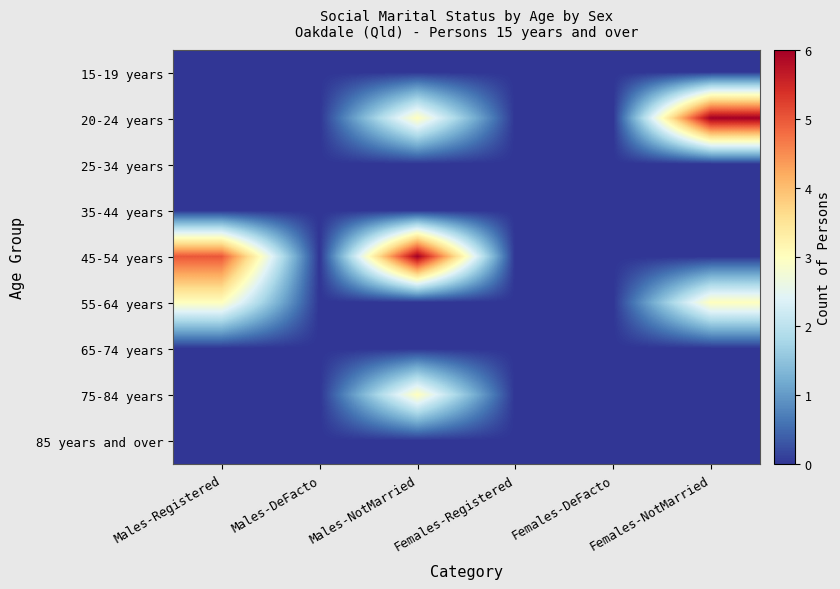

Reading right to left, extract all data points from this chart.

15-19 years: Females-NotMarried=0	Females-DeFacto=0	Females-Registered=0	Males-NotMarried=0	Males-DeFacto=0	Males-Registered=0
20-24 years: Females-NotMarried=6	Females-DeFacto=0	Females-Registered=0	Males-NotMarried=3	Males-DeFacto=0	Males-Registered=0
25-34 years: Females-NotMarried=0	Females-DeFacto=0	Females-Registered=0	Males-NotMarried=0	Males-DeFacto=0	Males-Registered=0
35-44 years: Females-NotMarried=0	Females-DeFacto=0	Females-Registered=0	Males-NotMarried=0	Males-DeFacto=0	Males-Registered=0
45-54 years: Females-NotMarried=0	Females-DeFacto=0	Females-Registered=0	Males-NotMarried=6	Males-DeFacto=0	Males-Registered=5
55-64 years: Females-NotMarried=3	Females-DeFacto=0	Females-Registered=0	Males-NotMarried=0	Males-DeFacto=0	Males-Registered=3
65-74 years: Females-NotMarried=0	Females-DeFacto=0	Females-Registered=0	Males-NotMarried=0	Males-DeFacto=0	Males-Registered=0
75-84 years: Females-NotMarried=0	Females-DeFacto=0	Females-Registered=0	Males-NotMarried=3	Males-DeFacto=0	Males-Registered=0
85 years and over: Females-NotMarried=0	Females-DeFacto=0	Females-Registered=0	Males-NotMarried=0	Males-DeFacto=0	Males-Registered=0